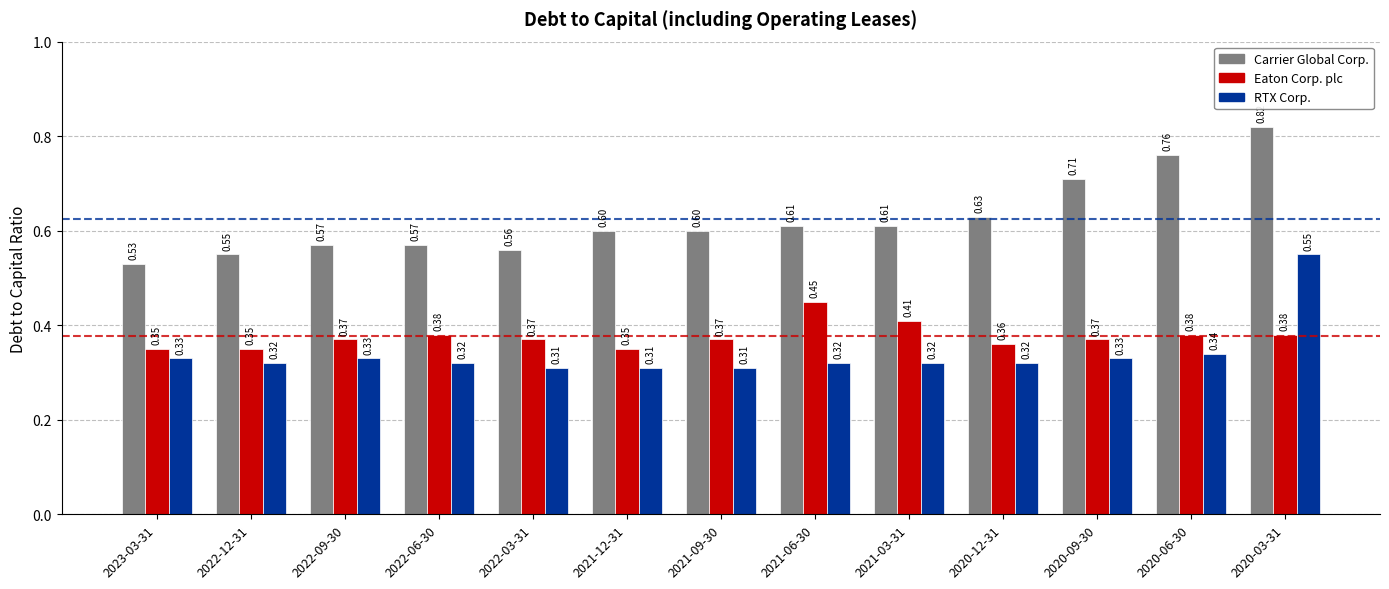

How many bars are there in total?

39